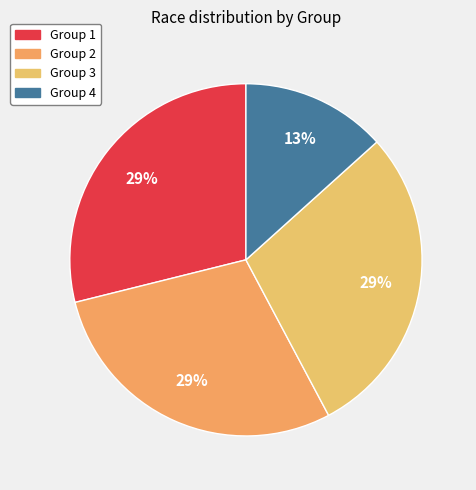

To the nearest percent, what is the difference between the Group 3 and Group 4 slice percentages?

16%